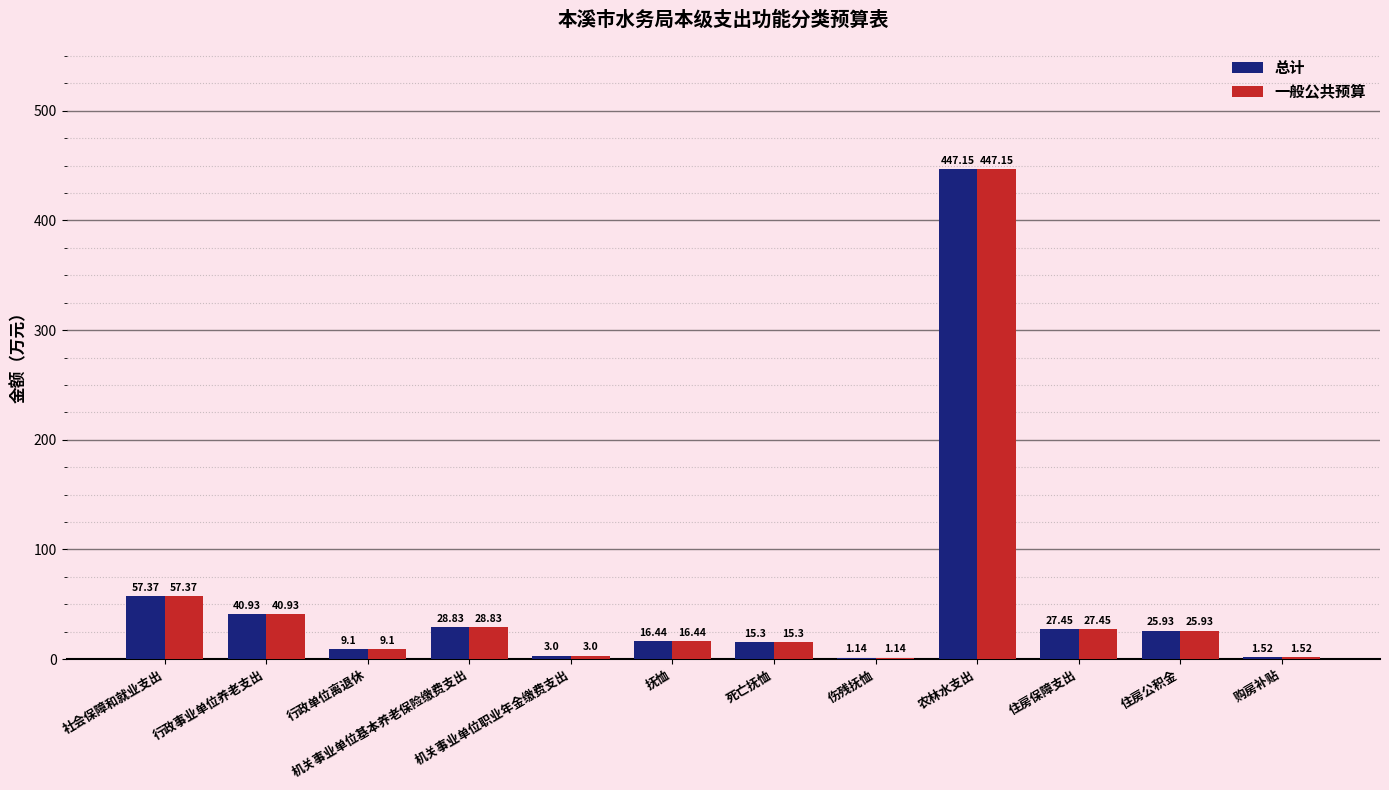

What is the sum of all 一般公共预算 values?

674.2